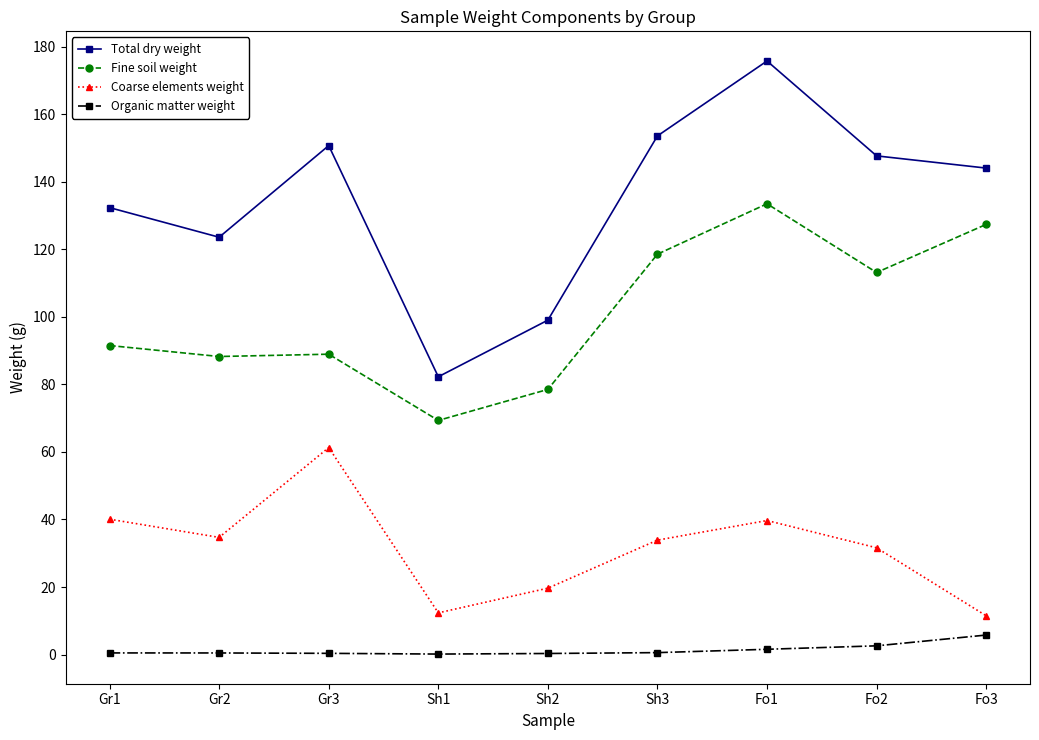

The Total dry weight series shows 123.6 at Gr2. True or false?

True